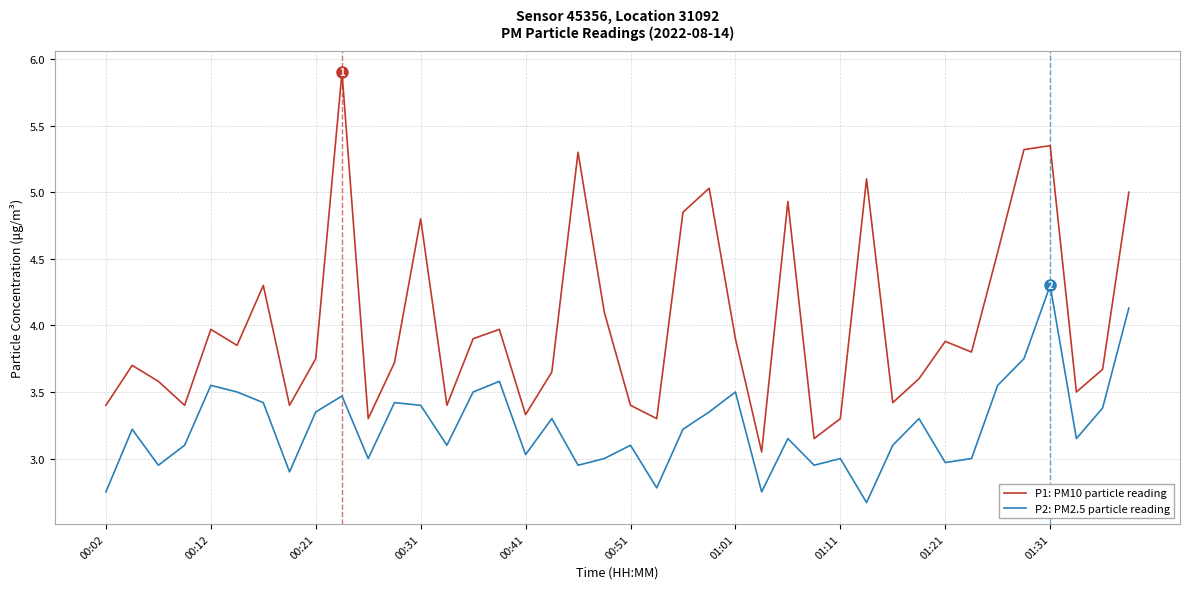

Which series has the largest total across all categories?

P1: PM10 particle reading